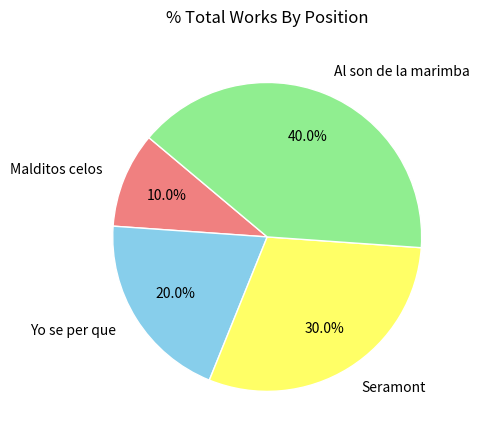

Which slice is the smallest?

Malditos celos